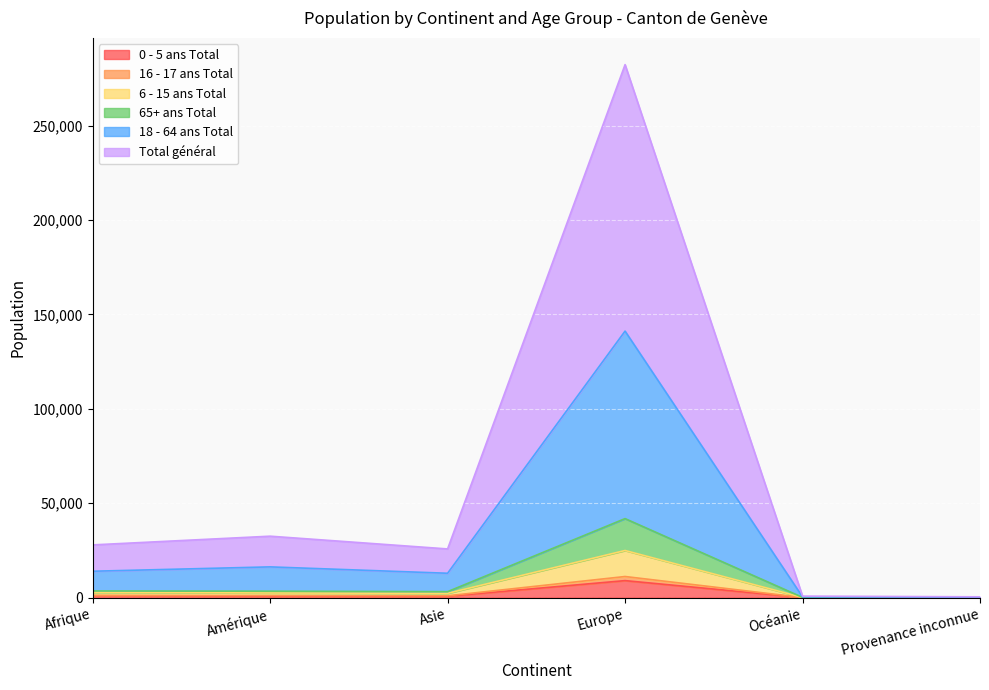

What is the label of the 1st point from the right?

Provenance inconnue